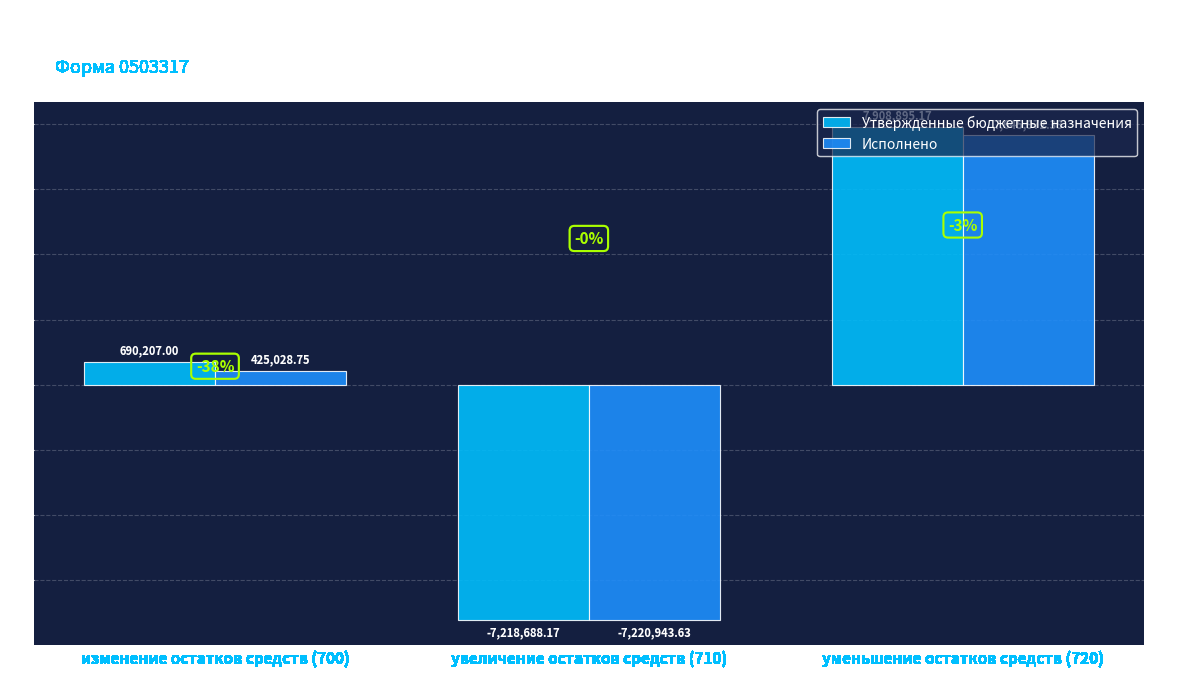

Which series has the largest range (max minus min)?

Утвержденные бюджетные назначения